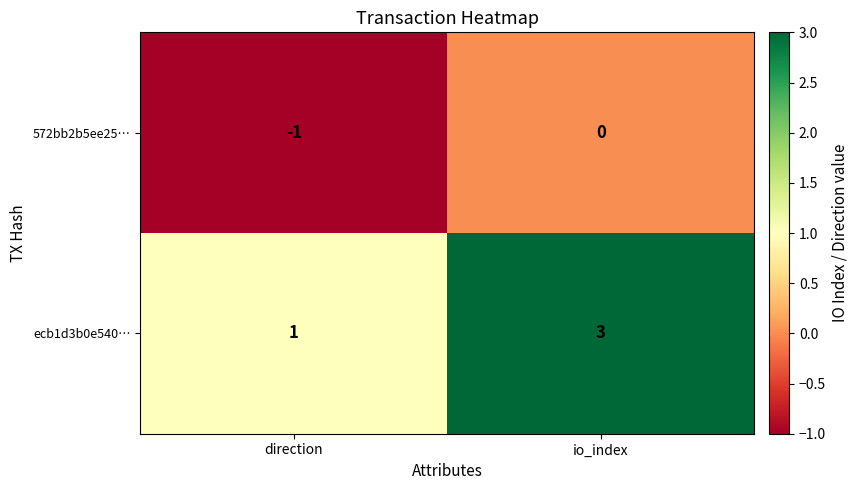

Which series has the largest range (max minus min)?

ecb1d3b0e540…